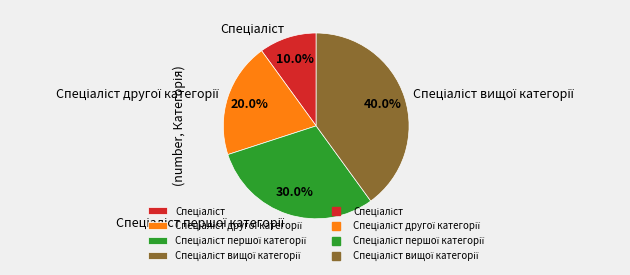

Is there a majority slice in this chart?

No